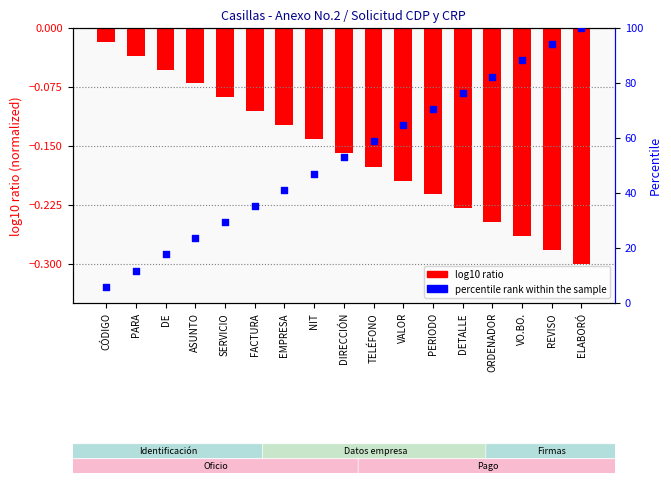

At which category is the sum across all series the highest?

ELABORÓ